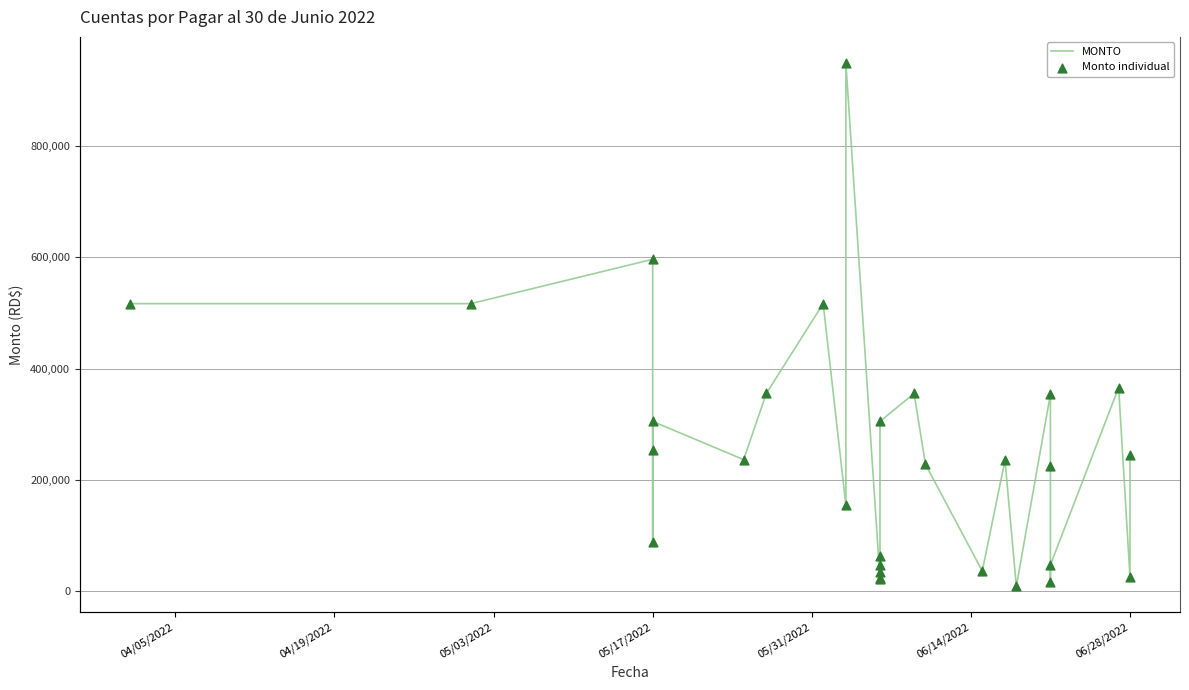

Which series contains the highest Y value?

MONTO